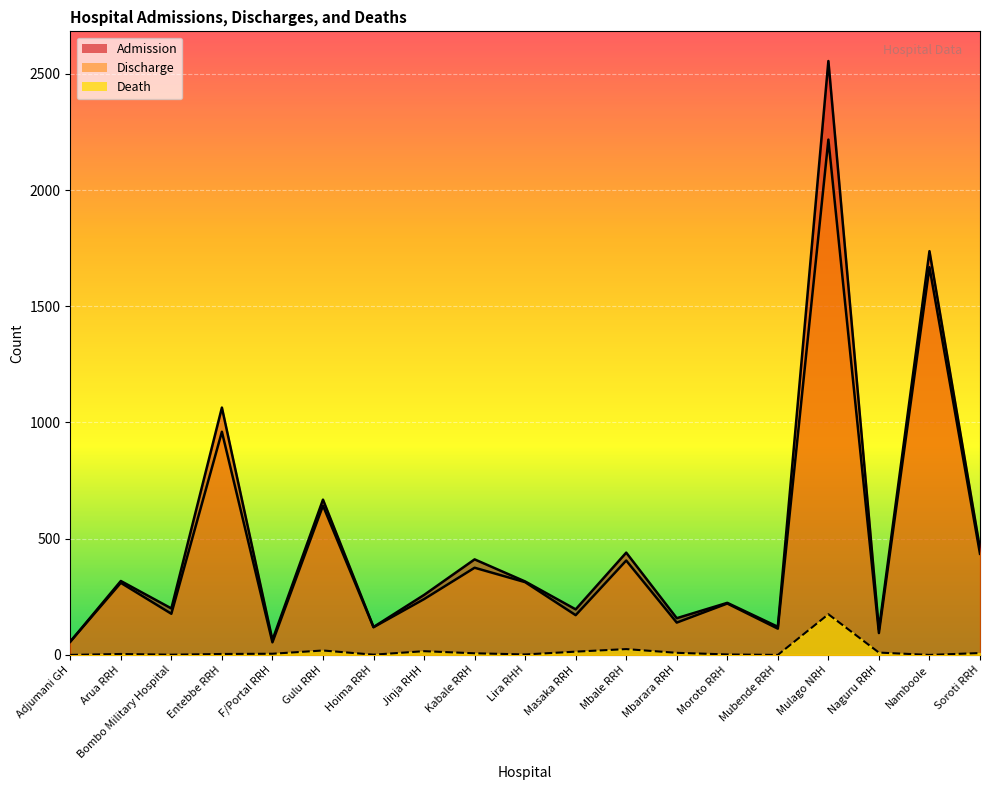

Reading right to left, extract all data points from this chart.

Admission: 457	1737	109	2555	121	224	158	440	196	316	411	258	120	668	64	1064	200	318	57
Discharge: 435	1668	94	2217	113	221	139	406	171	313	375	240	119	642	54	960	177	310	57
Death: 8	0	10	175	0	2	9	25	14	2	7	16	1	19	5	4	1	4	0